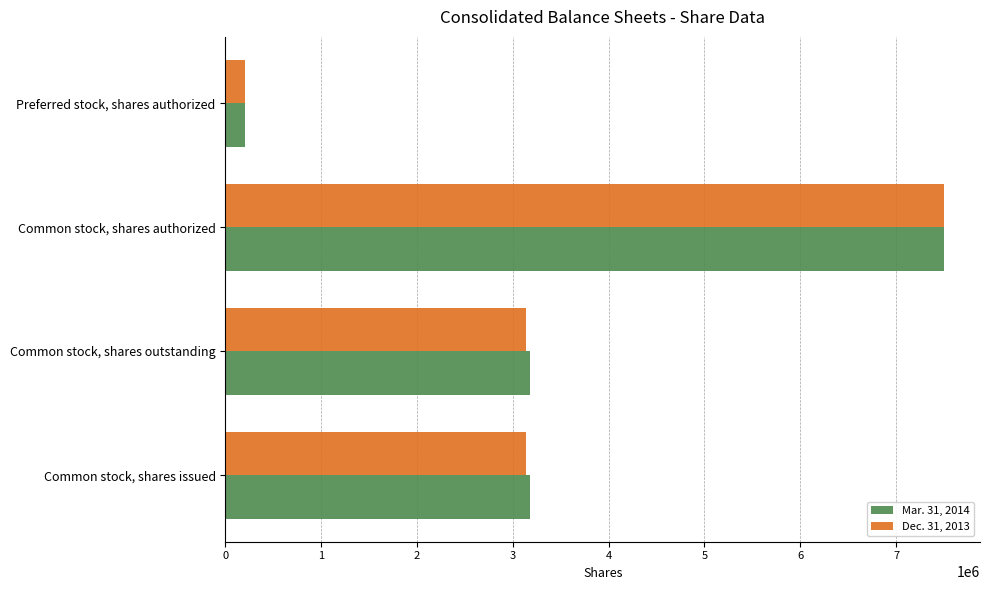

List the series in order of their overall mean, lowest first.

Dec. 31, 2013, Mar. 31, 2014